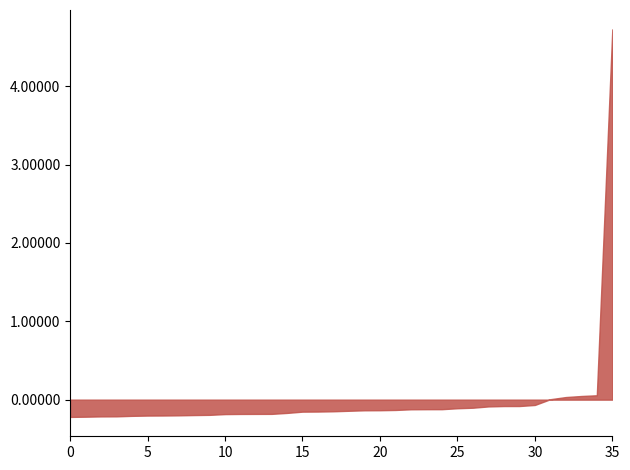

How many series are shown in this chart?

1